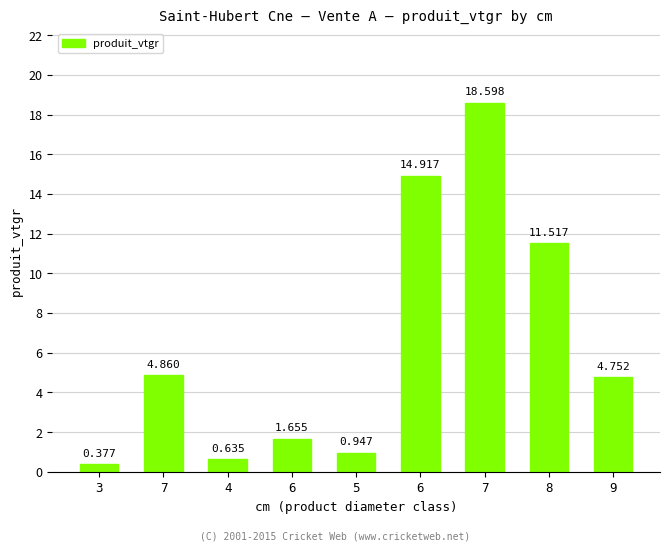

How many values are below 4?

4